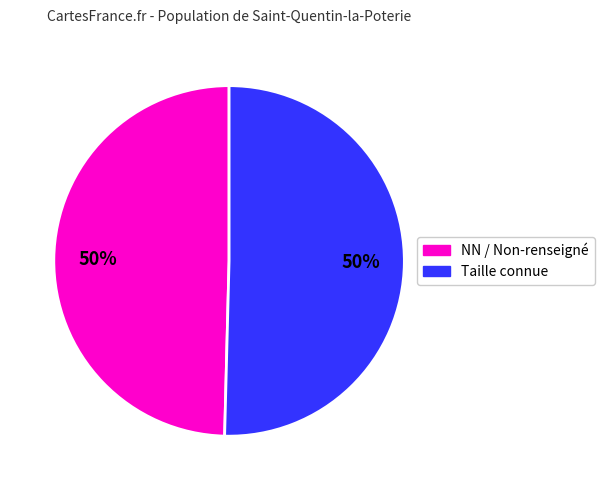

How many segments does this pie chart have?

2